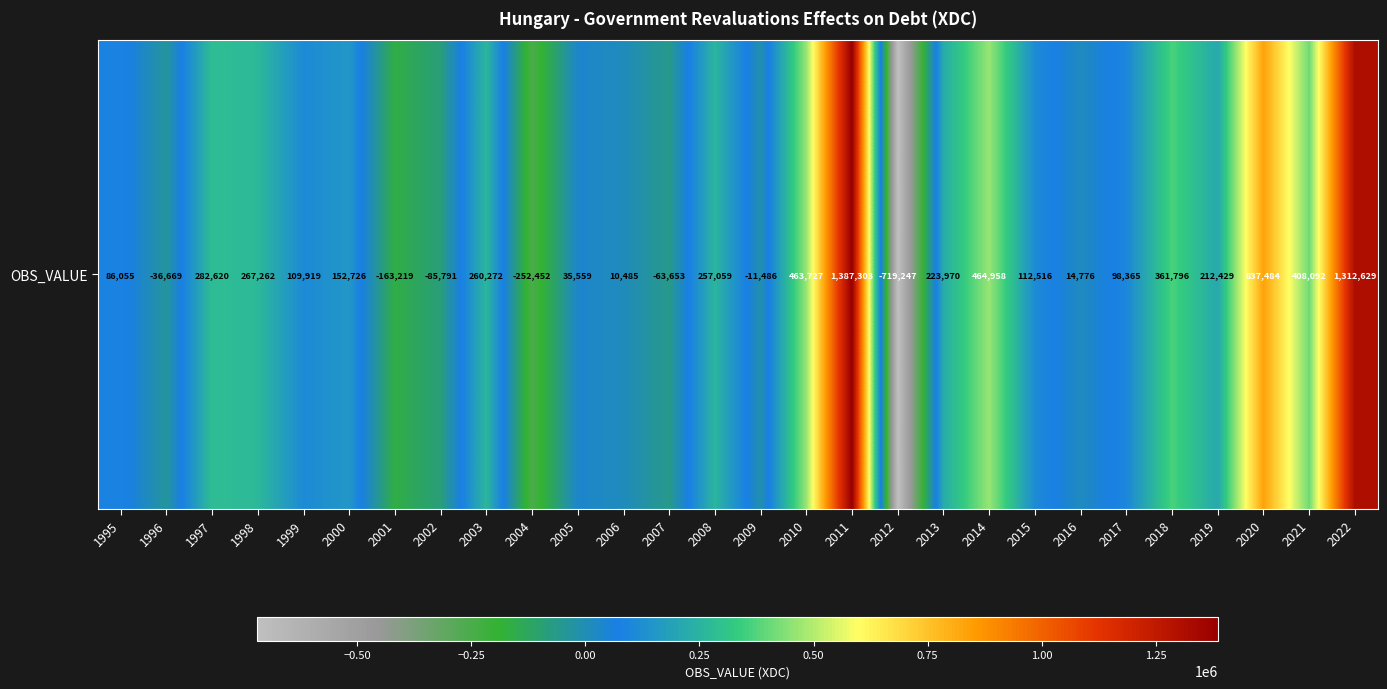

How many positive values are there?

21